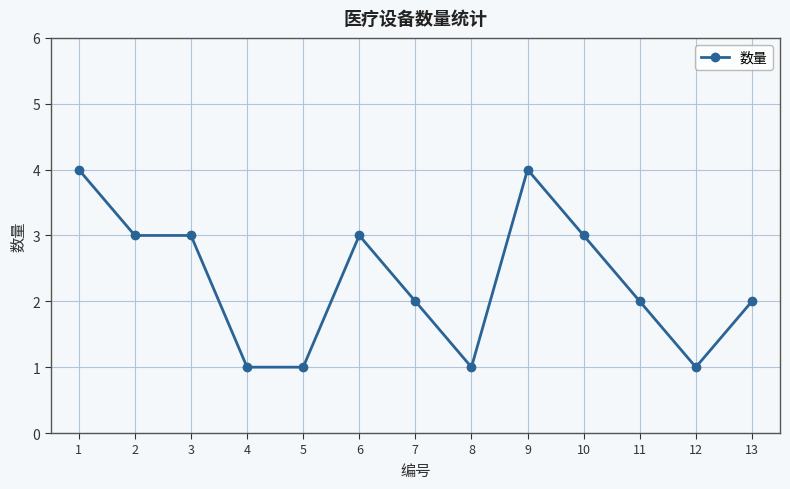

True or false: the data has more than 1 interior local peaks.

True